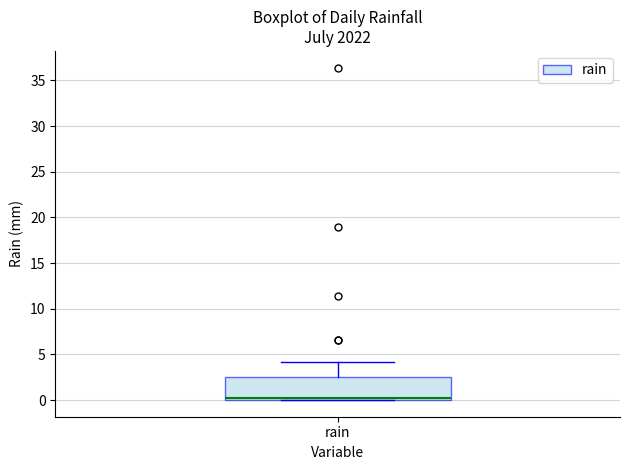

Transcribe this box plot: give where the median line is, the range the box spans, and where the two whiskers end, as read against the y-axis. The values are not printed on the chart, so give them approximately, as read against the axis.

median 0.0 (just above the box's lower edge), box 0.0 to 2.5, whiskers 0.0 to 4.0